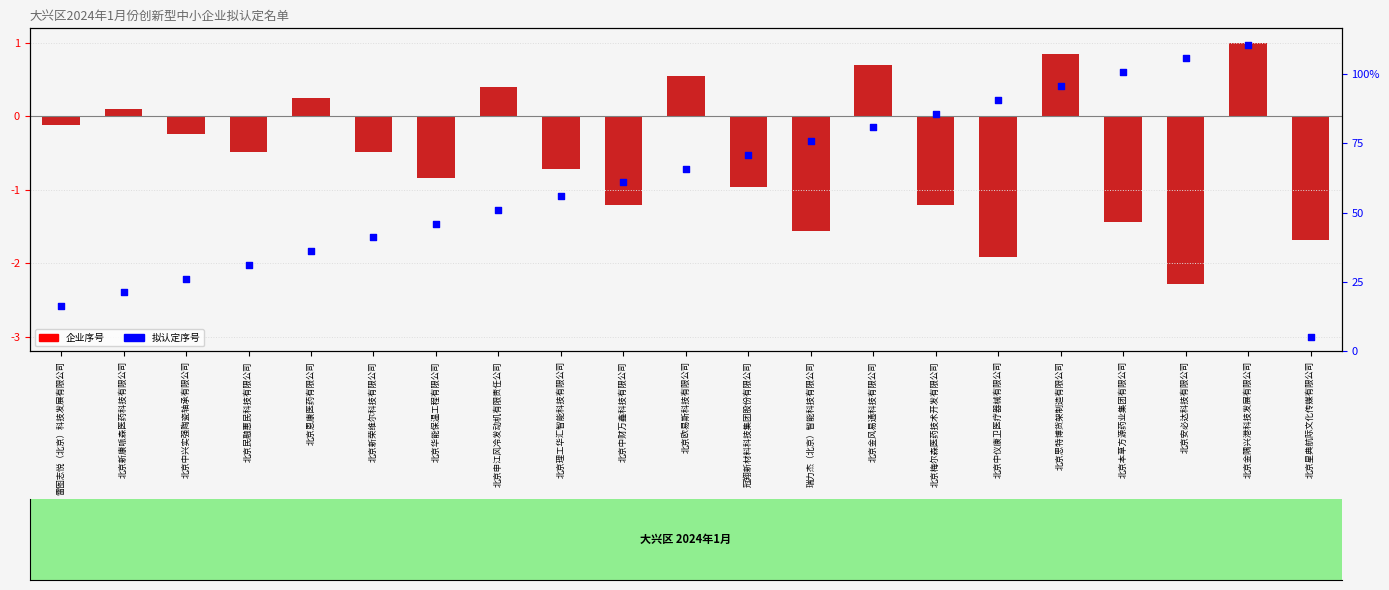

Which series contains the lowest Y value?

拟认定序号